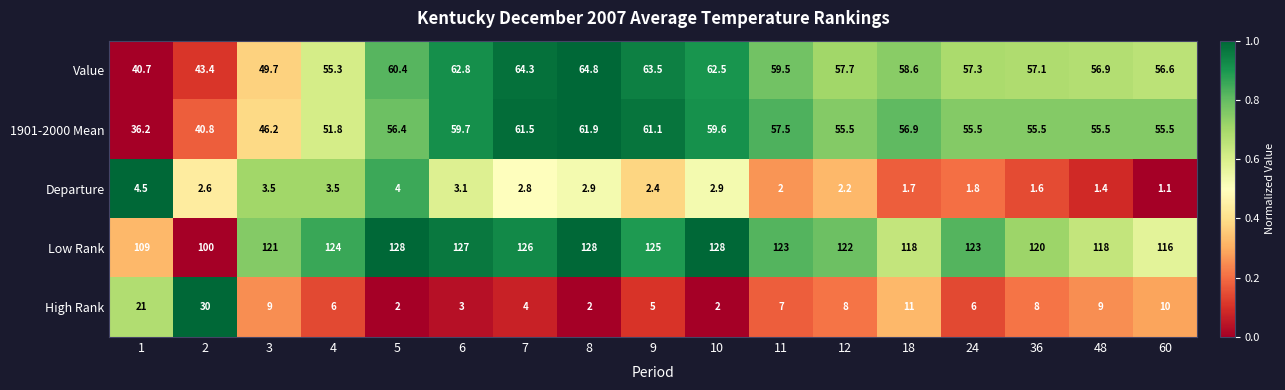

What is the minimum value for 1901-2000 Mean?

36.2